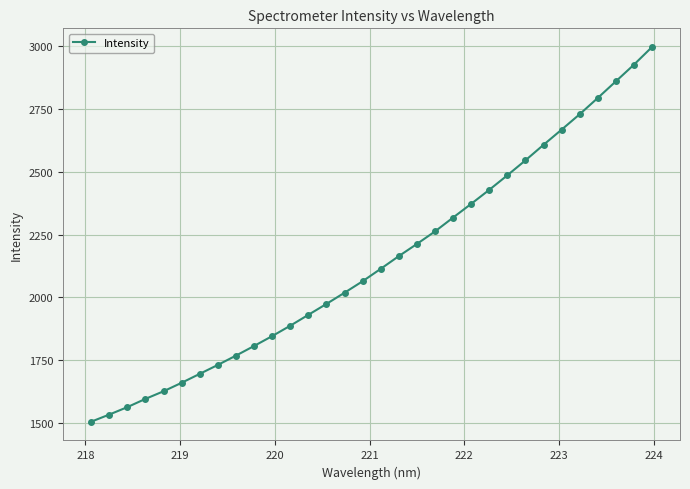

True or false: the data has more than 1 interior local peaks.

False